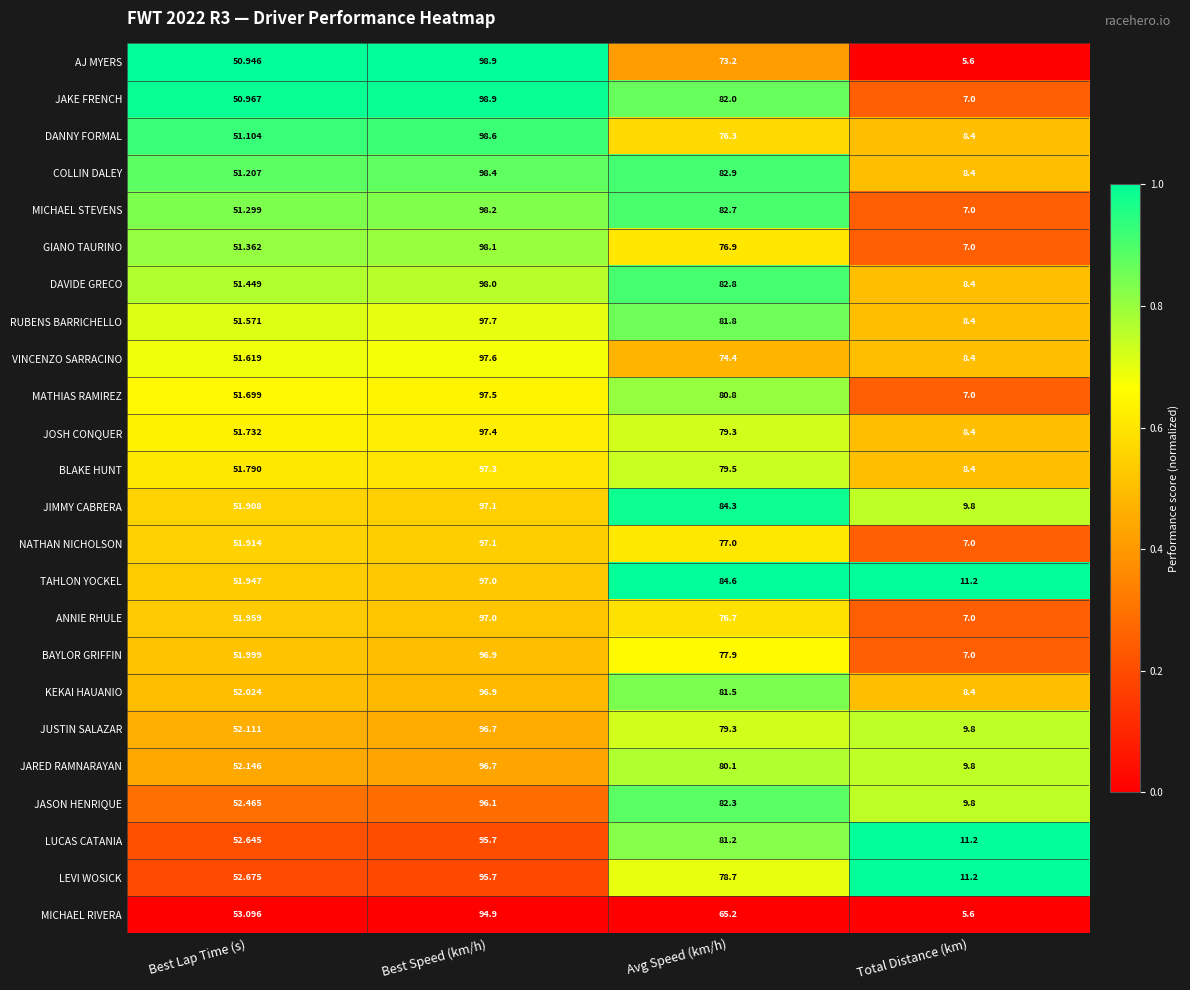

Which category has the lowest value in the BAYLOR GRIFFIN series?

Total Distance (km)